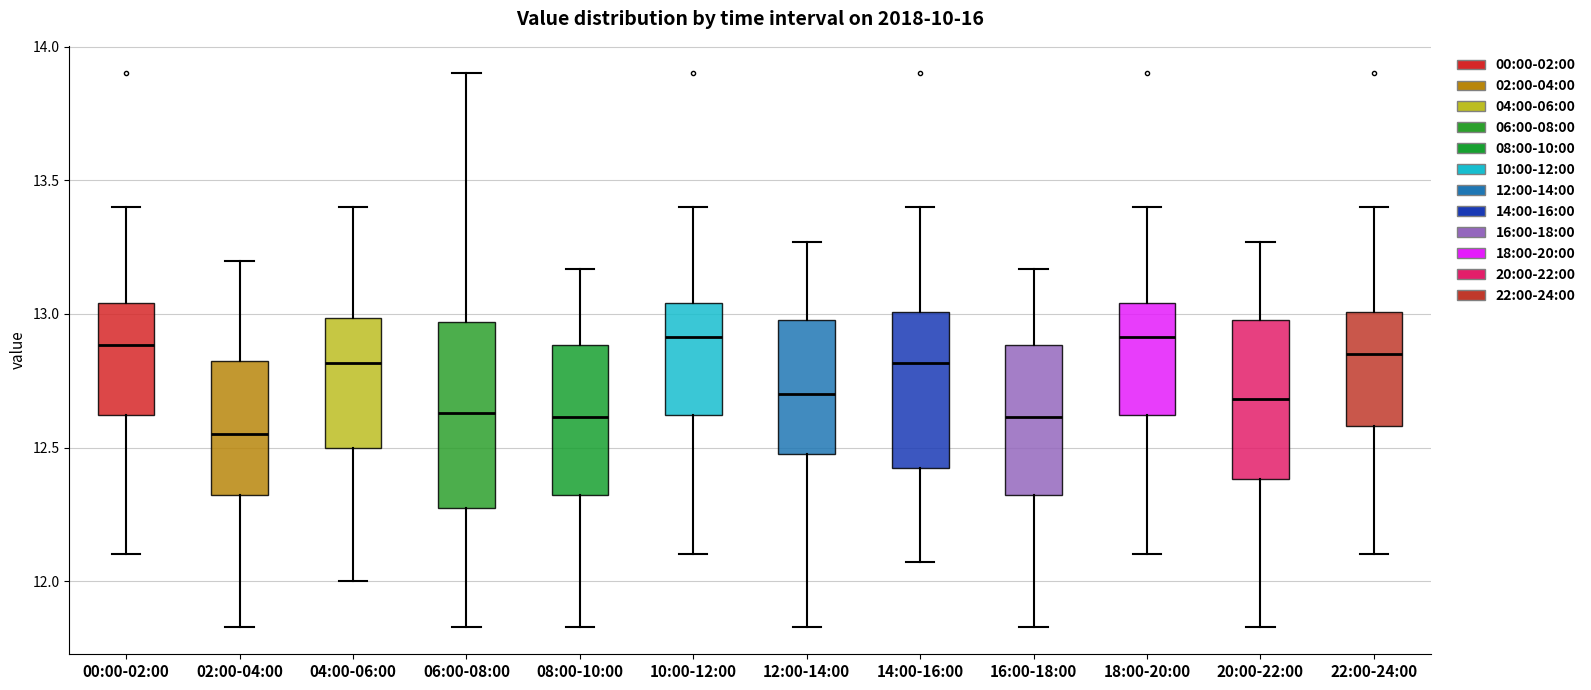

Where is the lower edge of the box for 16:00-18:00 on the y-axis? The values are not printed on the chart, so give them approximately, as read against the axis.

12.30